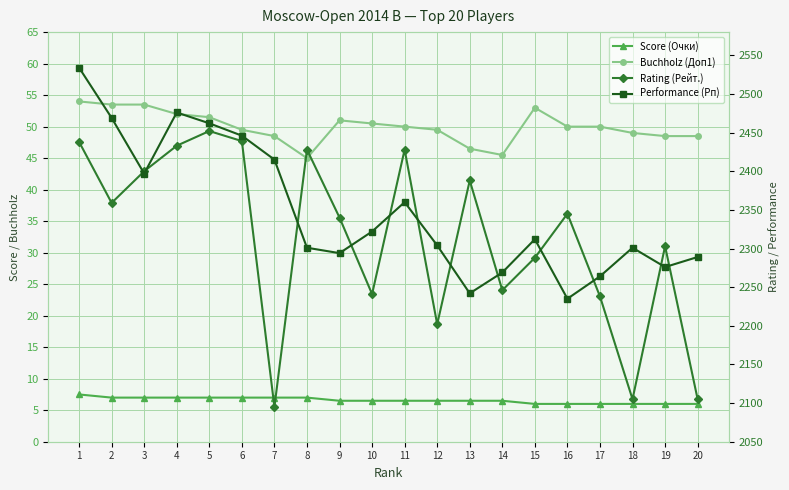

At 4, list the series in order from largest to smallest.

Performance (Рп), Rating (Рейт.), Buchholz (Доп1), Score (Очки)